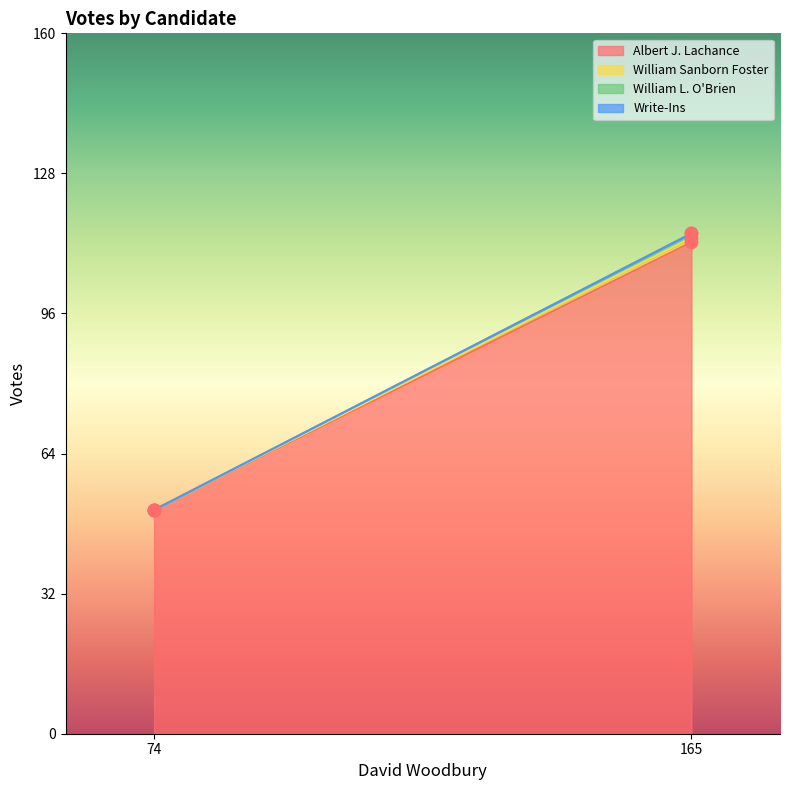

Which series has the largest Y range (max minus min)?

Albert J. Lachance